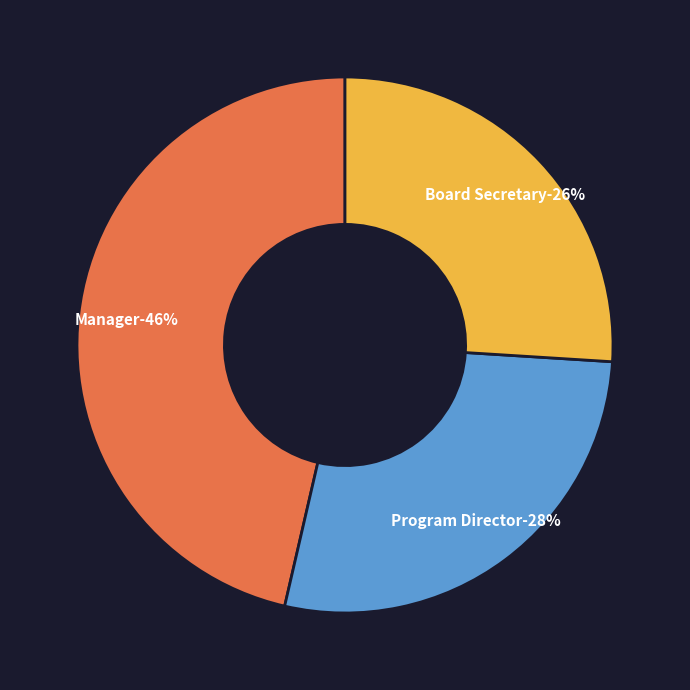

How many segments does this pie chart have?

3